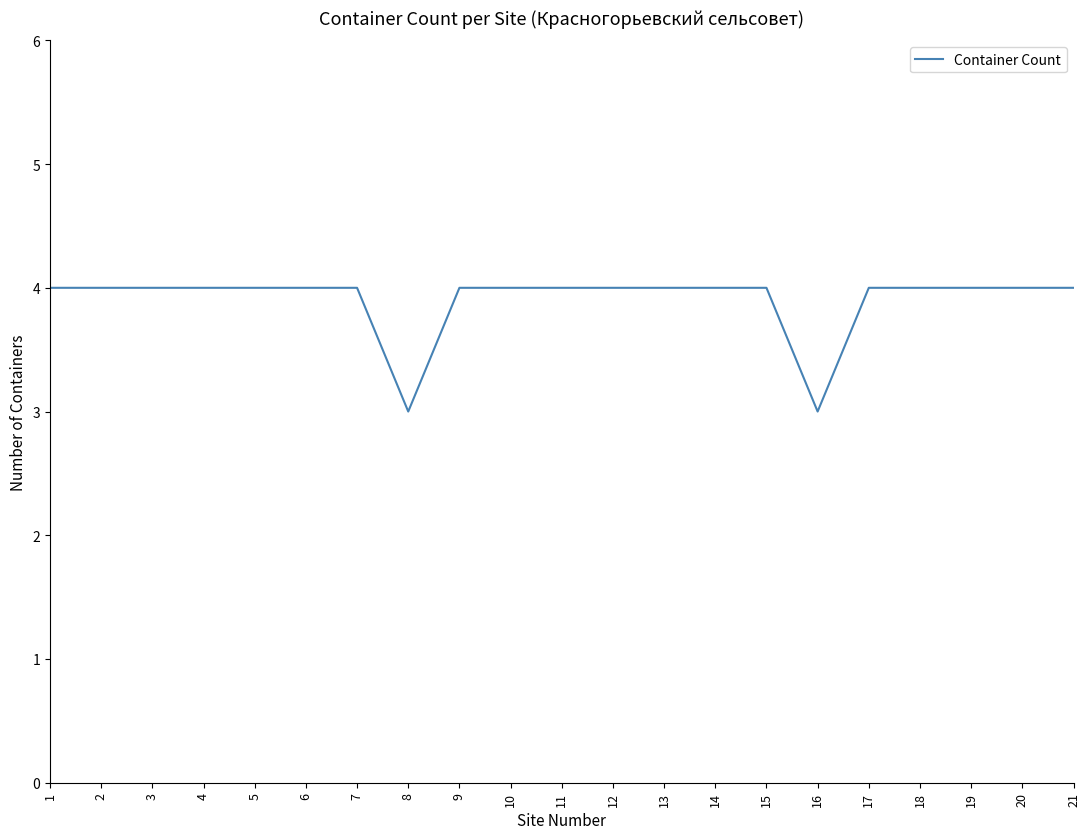

Approximately how many times larger is the value at 7 compared to 10?

1.0